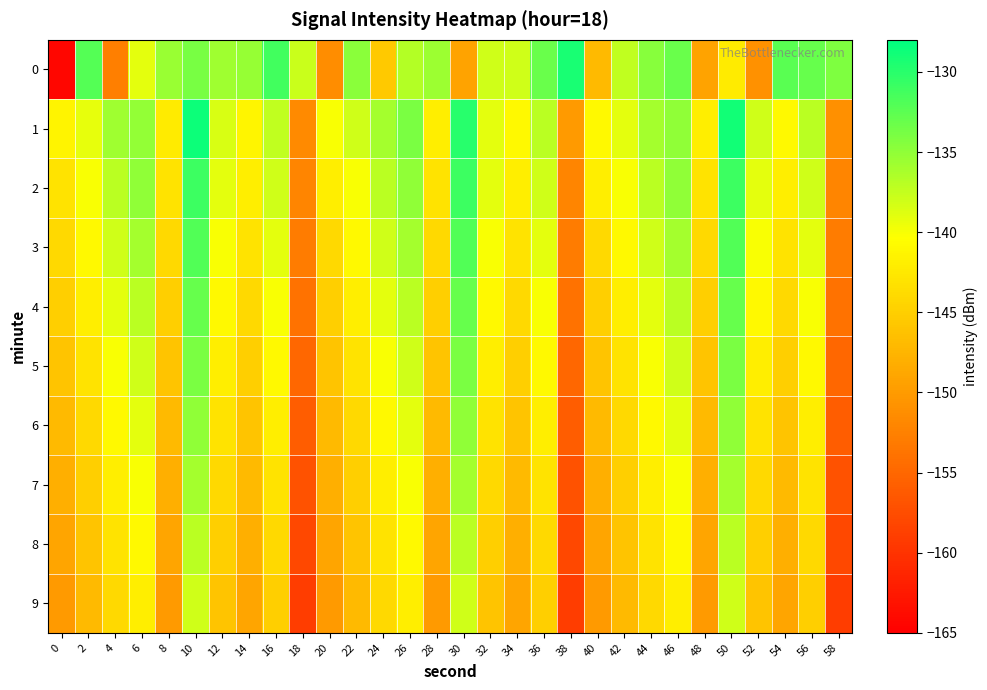

Count the number of data series in this chart.

10